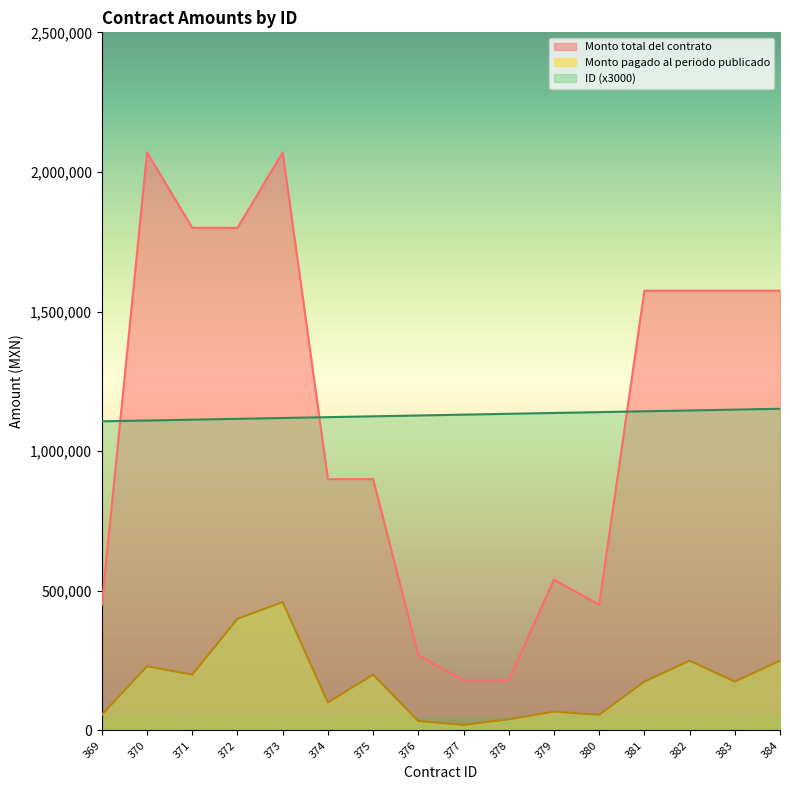

What is the difference between the maximum and minimum values in the Monto total del contrato series?

1890000